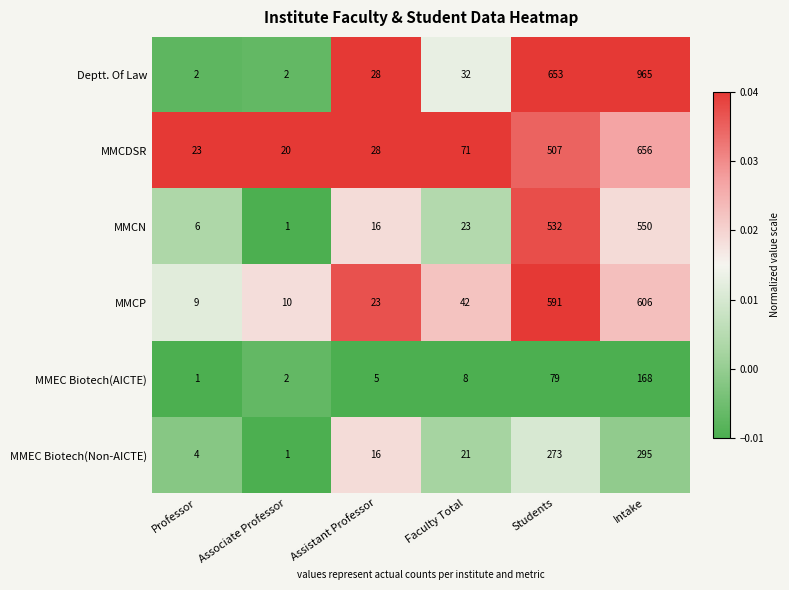

Where is MMEC Biotech(Non-AICTE) nearest to the value 148?

Students